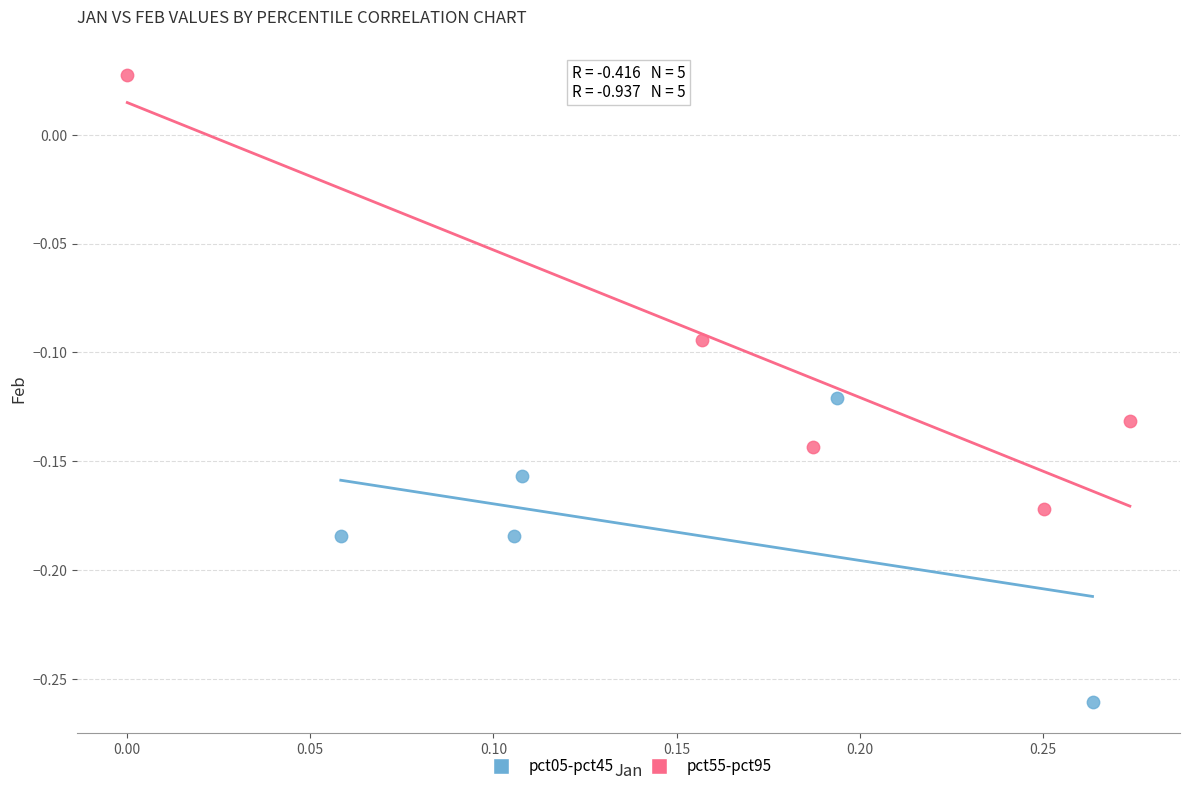

Which series has the widest spread of Y values?

pct55-pct95